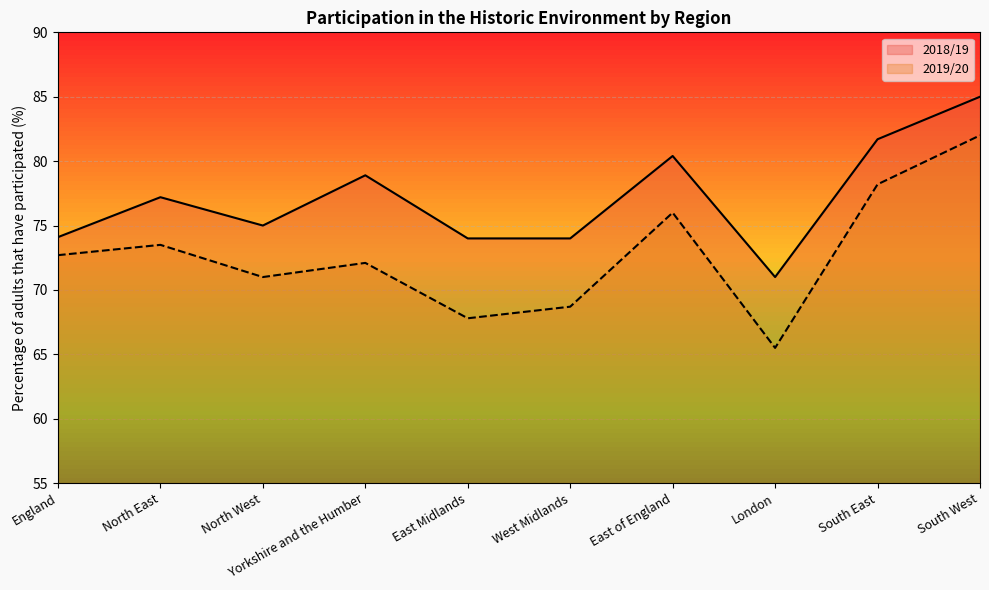

Reading right to left, transcribe all the data shown in this chart.

2018/19: South West=85.0	South East=81.7	London=71.0	East of England=80.4	West Midlands=74.0	East Midlands=74.0	Yorkshire and the Humber=78.9	North West=75.0	North East=77.2	England=74.1
2019/20: South West=82.0	South East=78.2	London=65.5	East of England=76.0	West Midlands=68.7	East Midlands=67.8	Yorkshire and the Humber=72.1	North West=71.0	North East=73.5	England=72.7